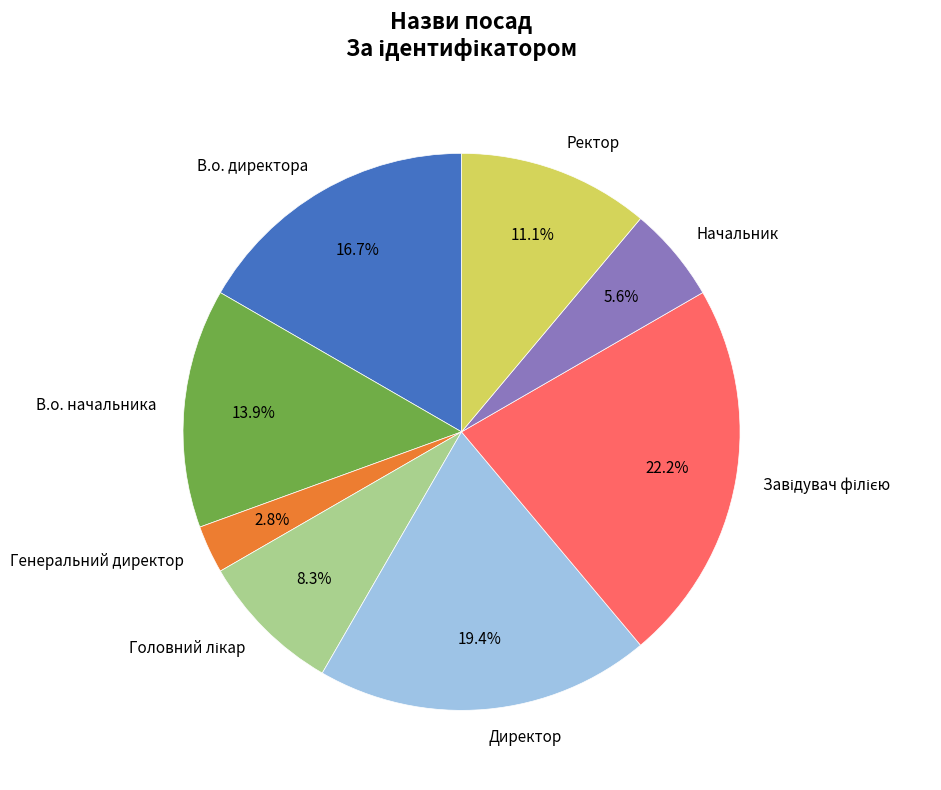

To the nearest percent, what is the difference between the Начальник and В.о. директора slice percentages?

11%